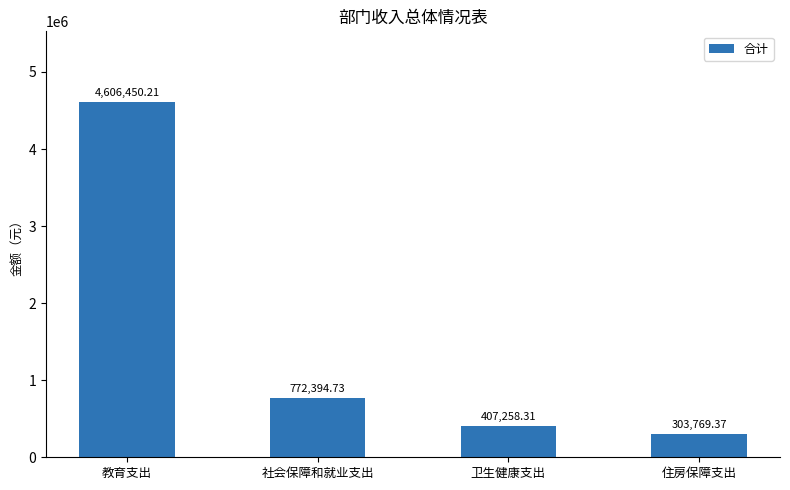

What is the average value?

1522468.2